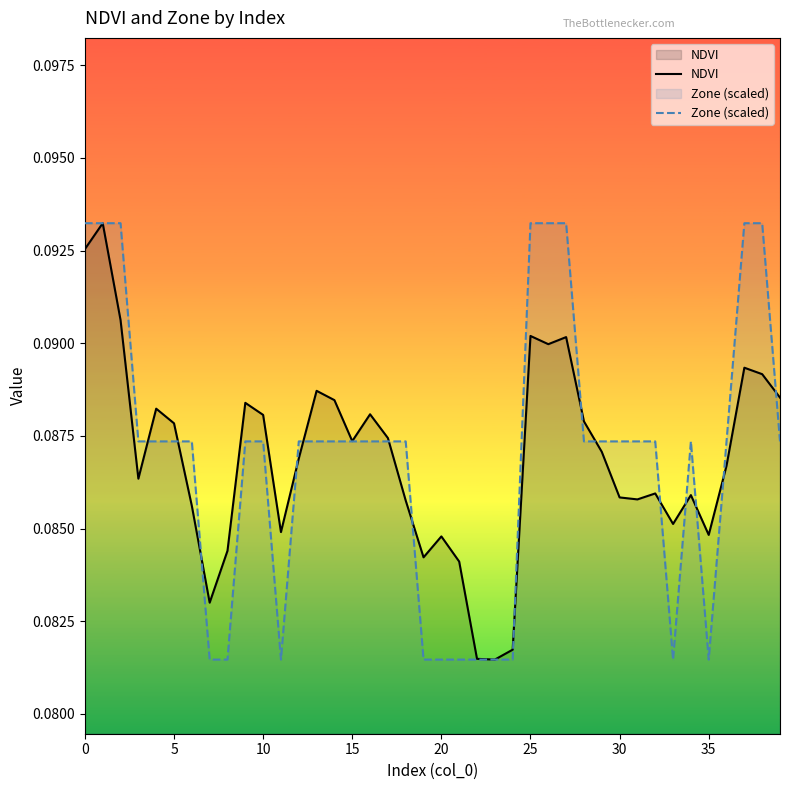

Is the value of NDVI at 5 greater than the value of Zone (scaled) at 28?

Yes